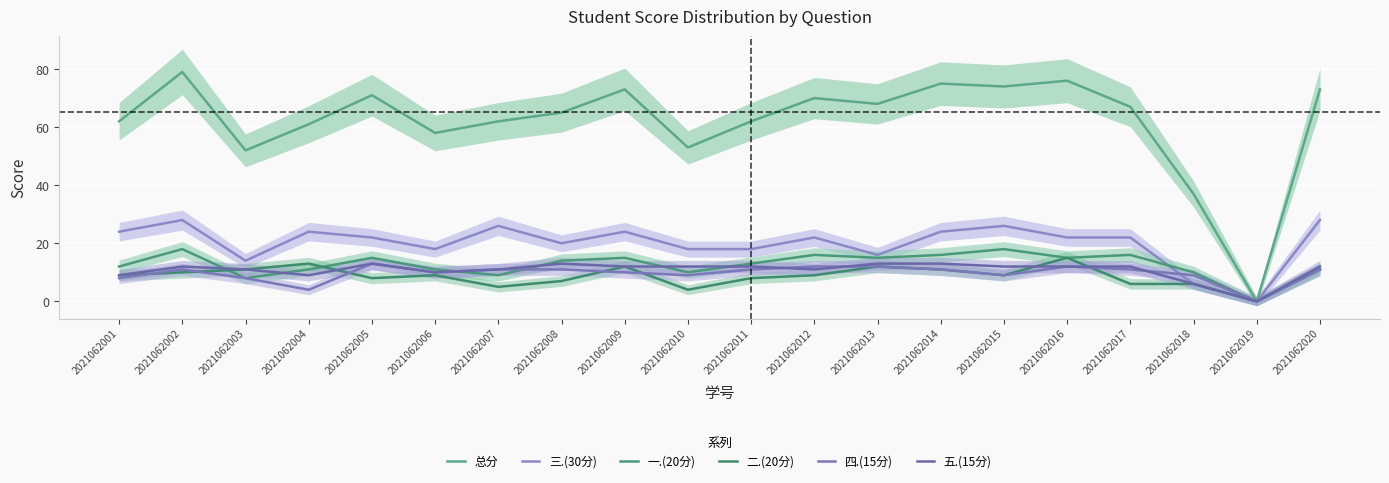

Which category has the highest value in the 总分 series?

2021062002